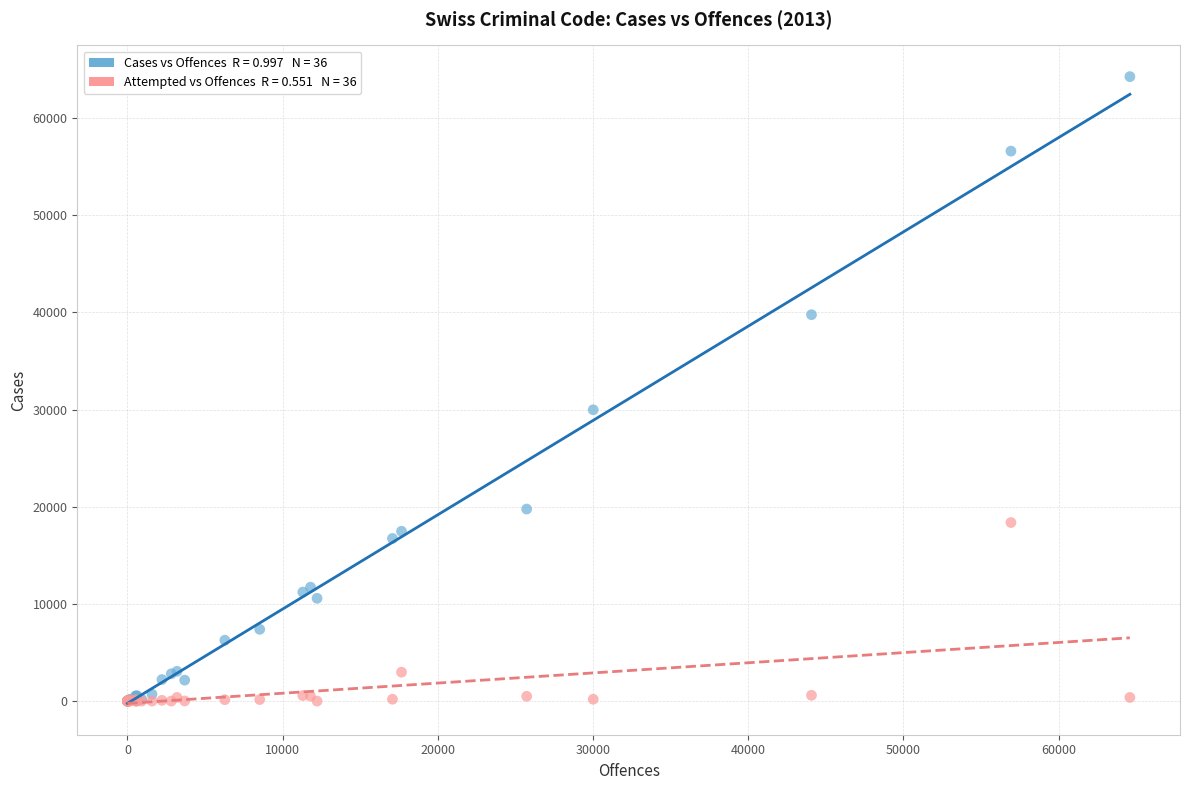

Across all series, what Y value is closest to 32124?

29972